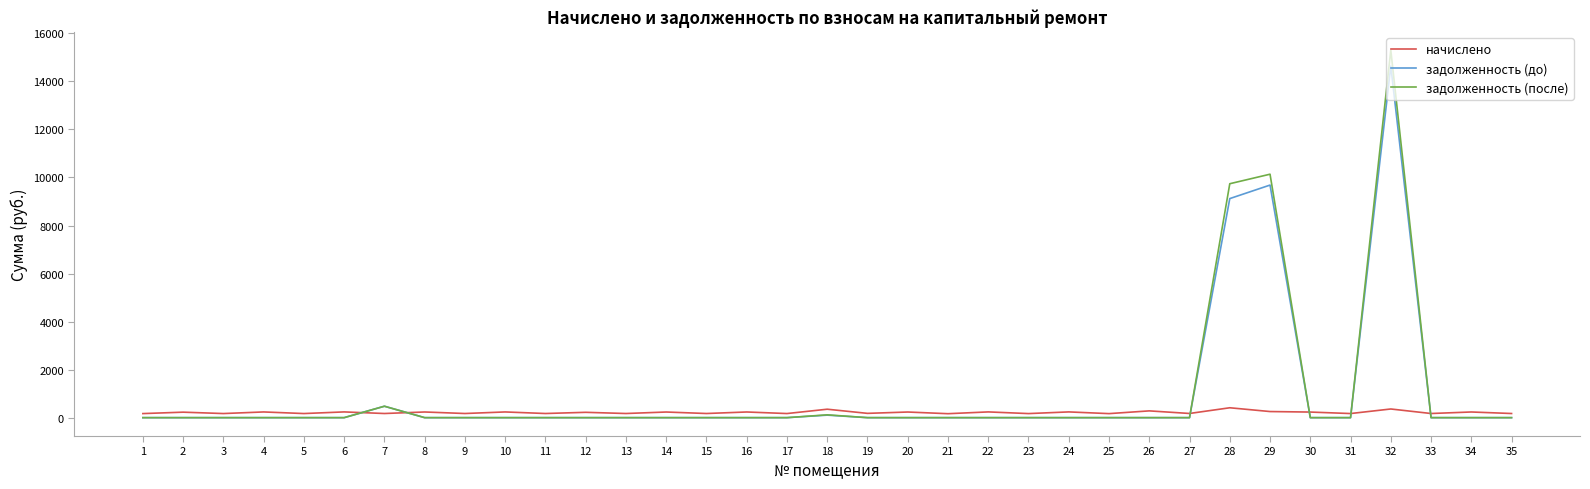

What is the greatest value displayed?

15298.7